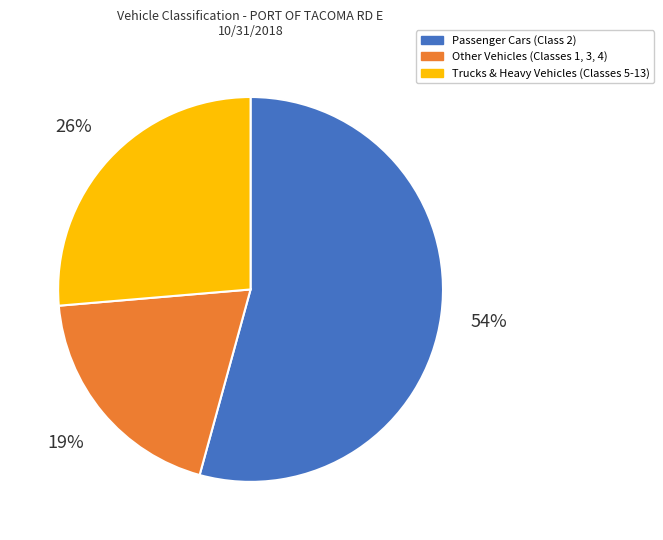

To the nearest percent, what is the difference between the largest and smallest slice percentages?

35%